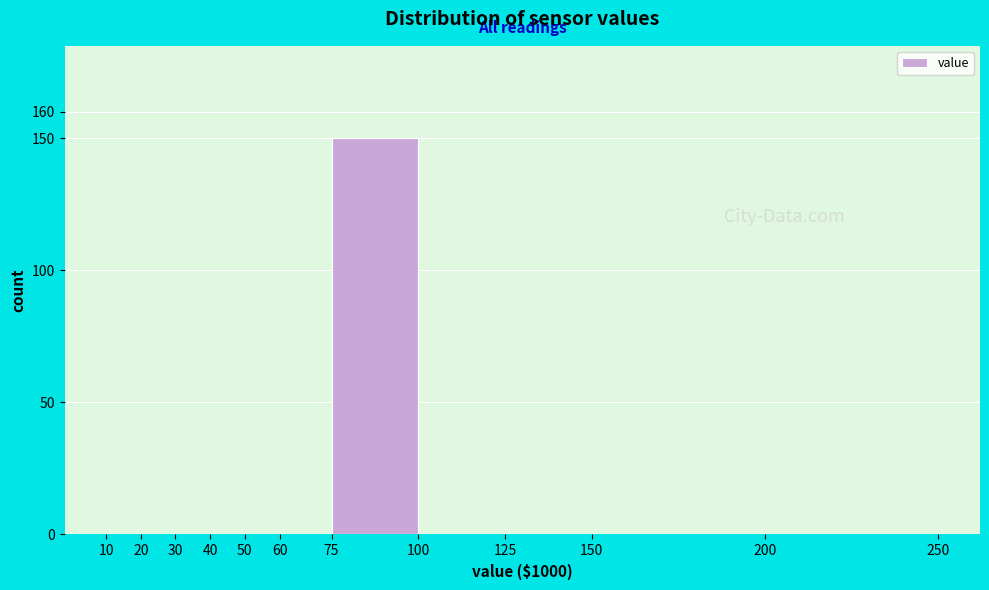

Which range on the x-axis has the tallest bar?

75 to 100